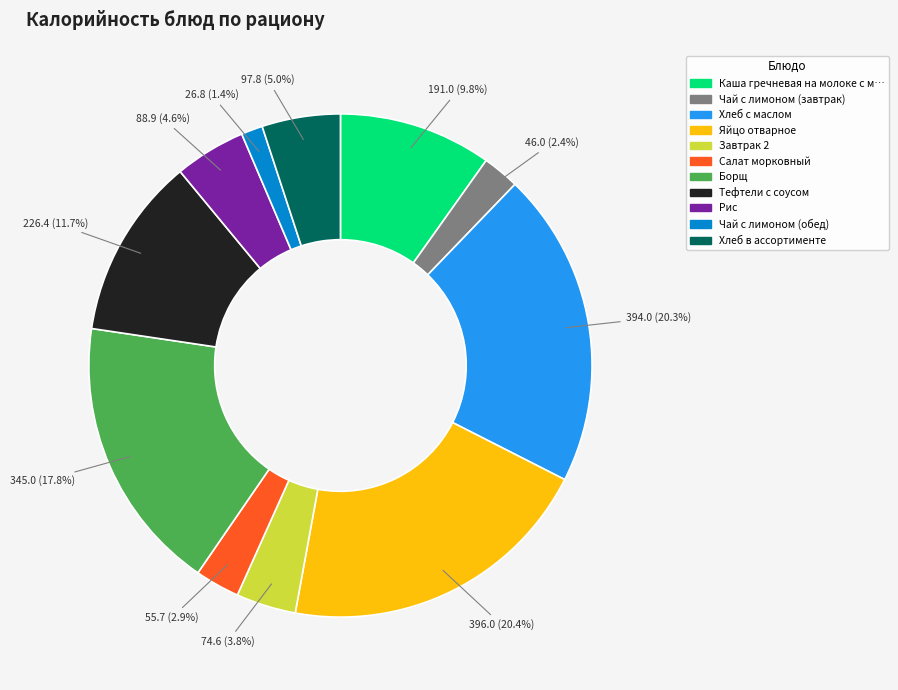

How many slices are in this pie chart?

11